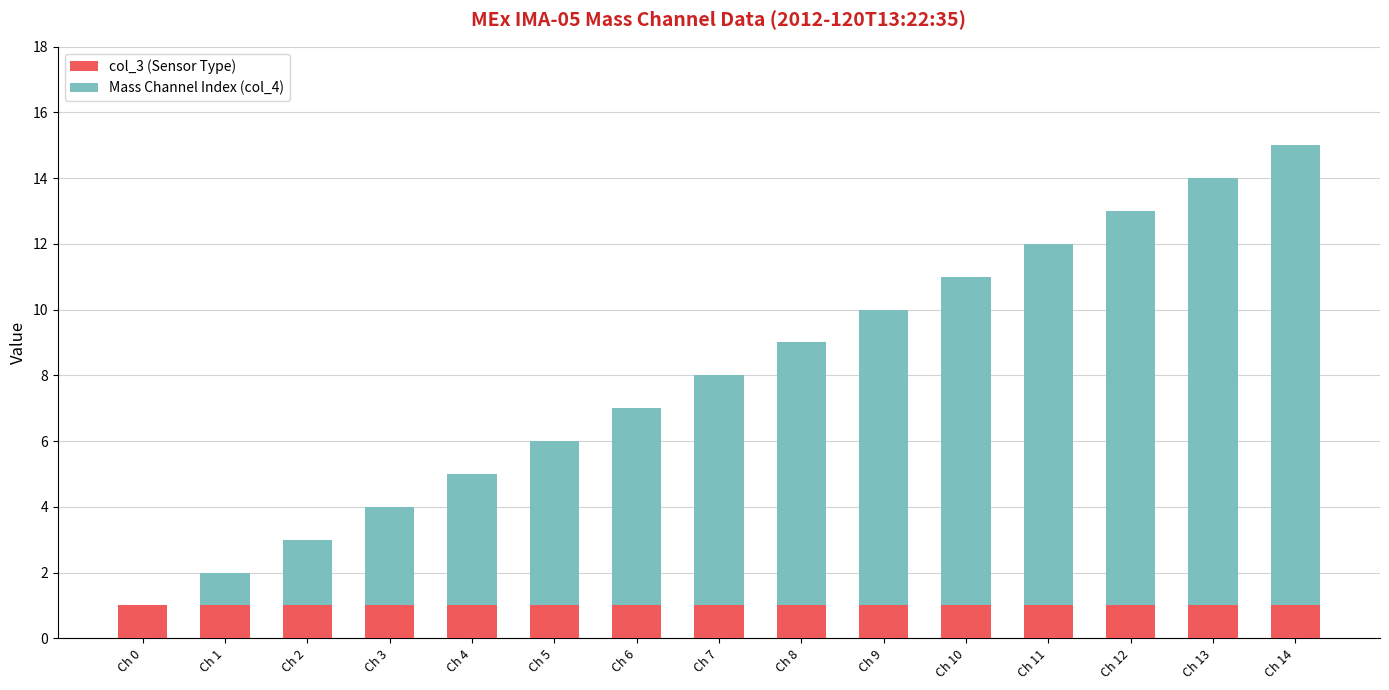

At which category is the sum across all series the highest?

Ch 14